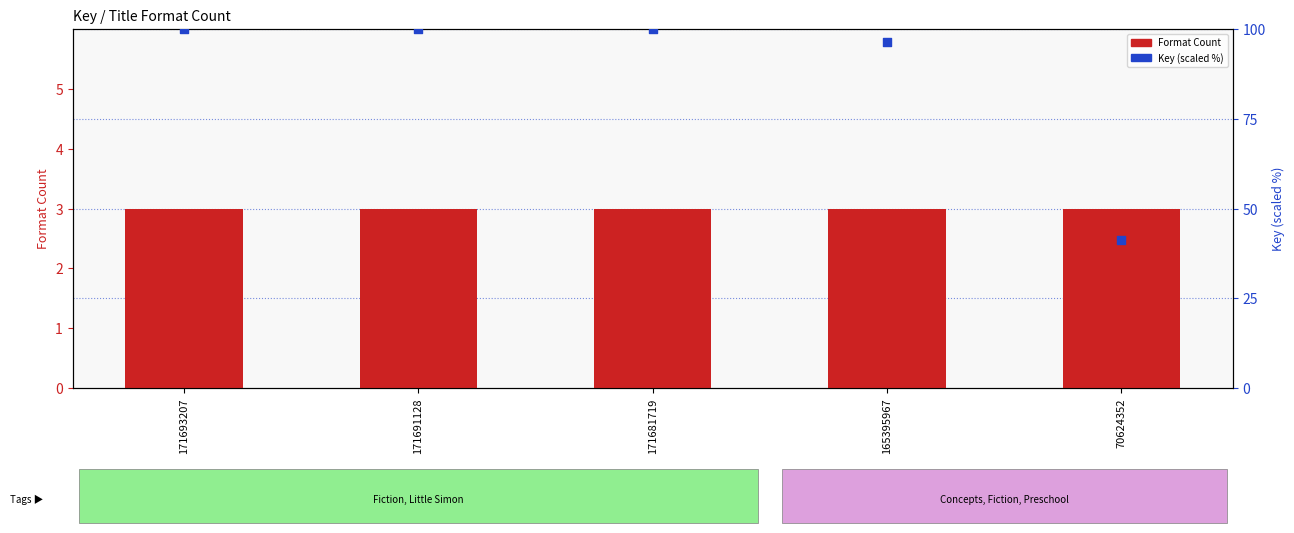

Which series reaches the minimum Y coordinate?

Format Count